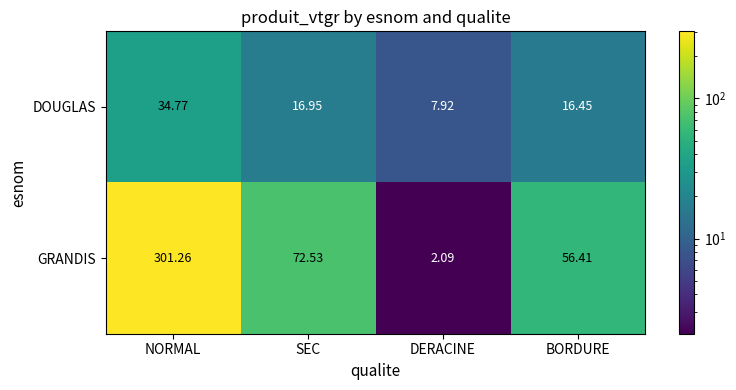

Which category has the highest value across all series?

NORMAL